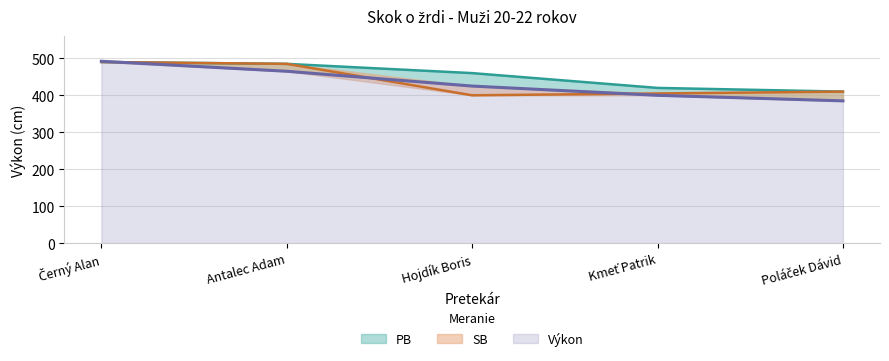

After their last crossing, which series has the higher values: PB or Výkon?

PB